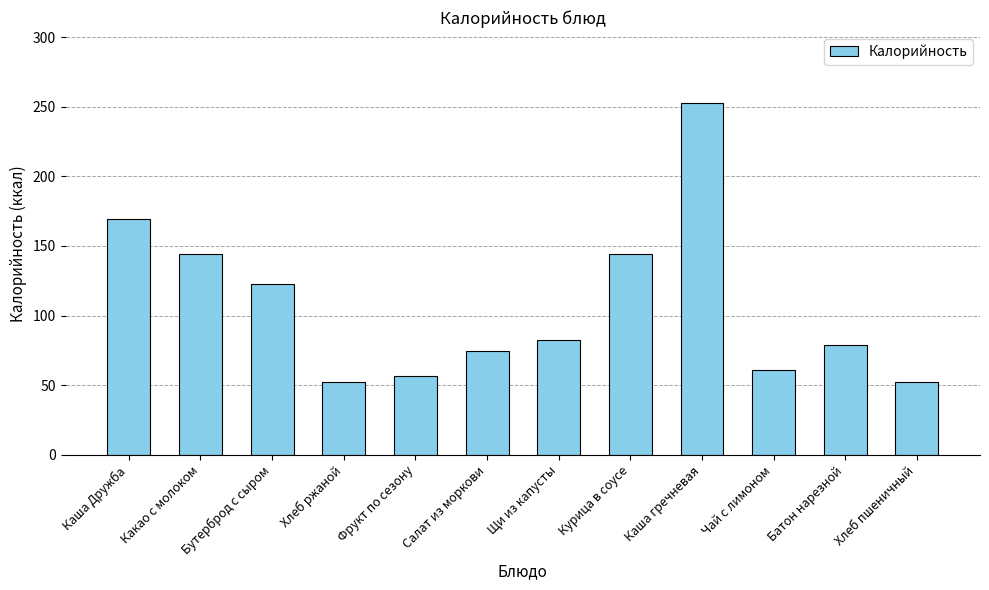

What is the sum of all values?

1291.1